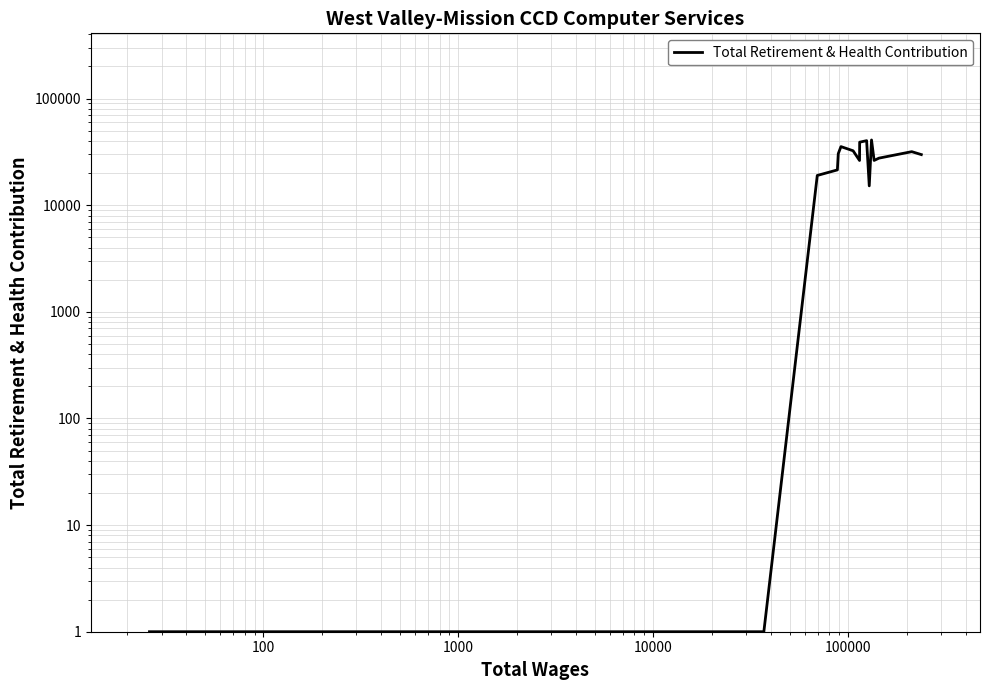

True or false: there are more than 2 points higher than both neighbors.

True